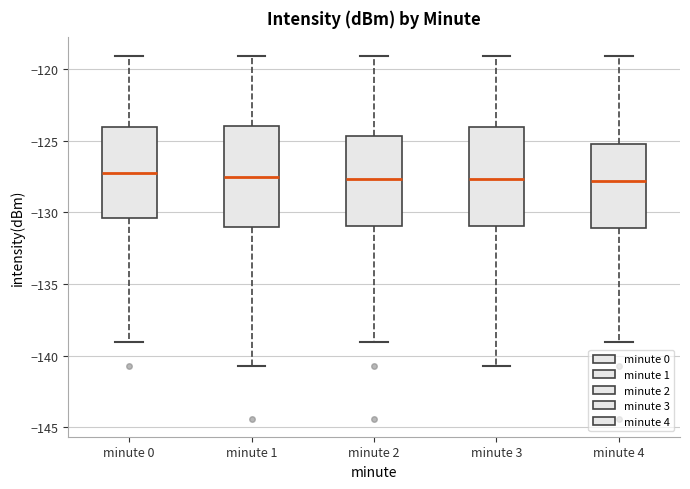

Reading left to right, transcribe this box plot: for each box, give where its median line is, the range the box spans, and where its two whiskers end, as read against the y-axis. The values are not printed on the chart, so give them approximately, as read against the axis.

minute 0: median -127.0, box -130.5 to -124.0, whiskers -139.0 to -119.0
minute 1: median -127.5, box -131.0 to -124.0, whiskers -140.5 to -119.0
minute 2: median -127.5, box -131.0 to -124.5, whiskers -139.0 to -119.0
minute 3: median -127.5, box -131.0 to -124.0, whiskers -140.5 to -119.0
minute 4: median -128.0, box -131.0 to -125.0, whiskers -139.0 to -119.0